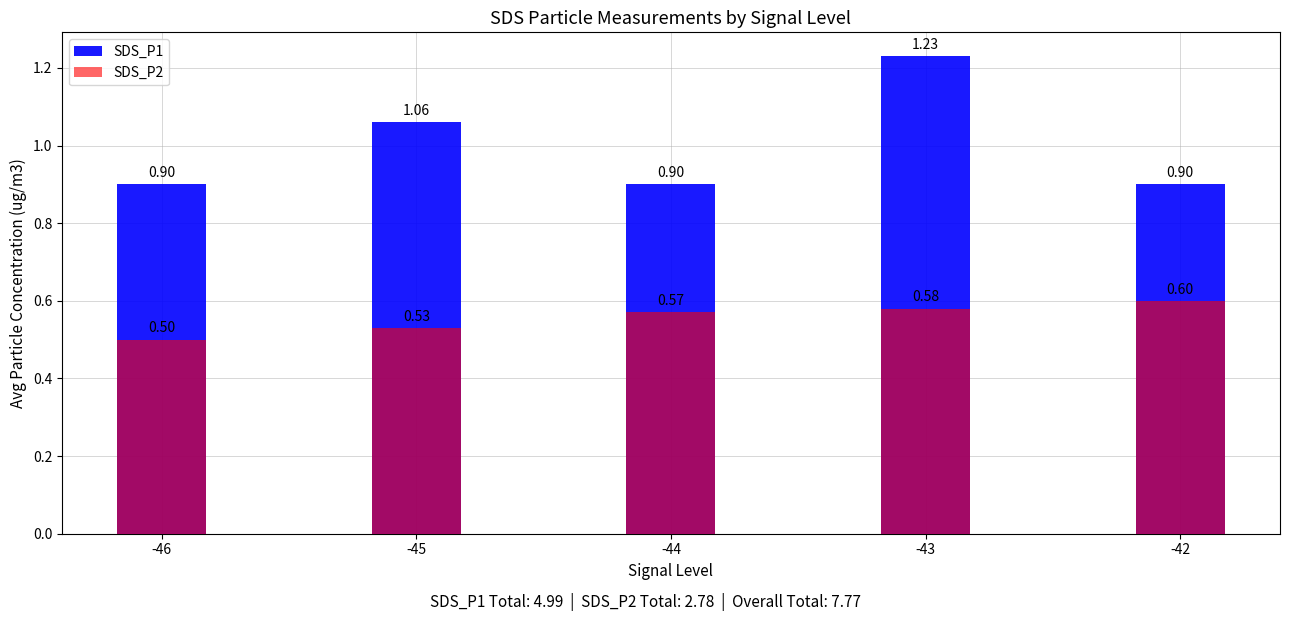

Rank the series by their average value, from lowest to highest.

SDS_P2, SDS_P1